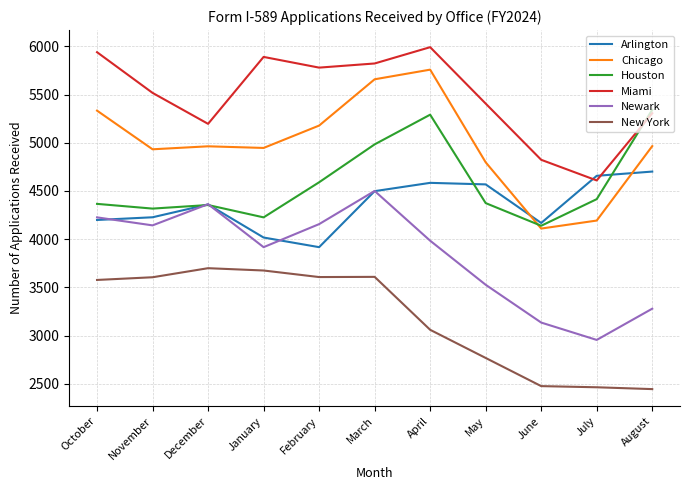

True or false: Chicago and Newark intersect in this chart.

False